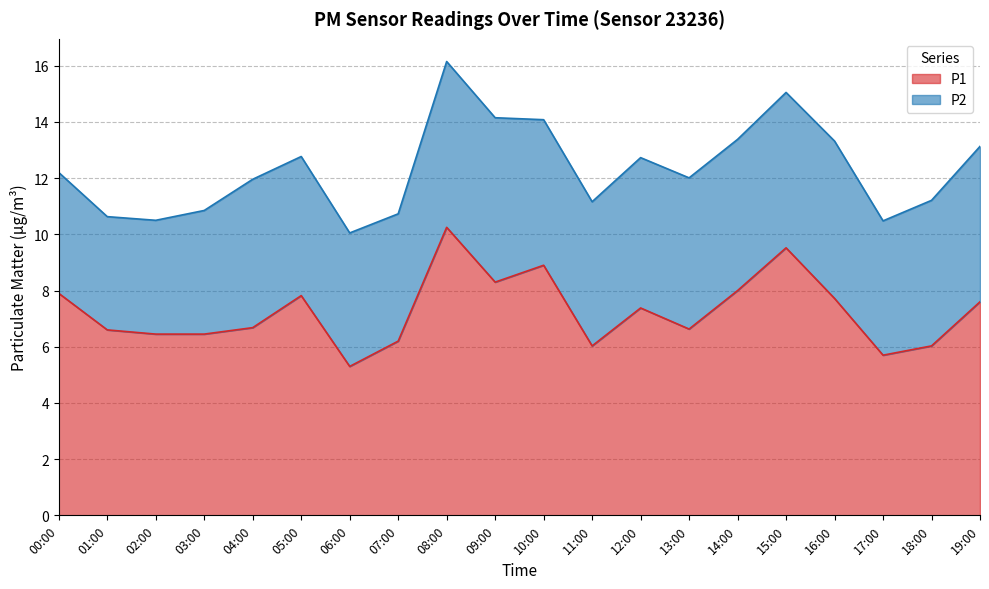

What is the label of the 11th point from the left?

10:00